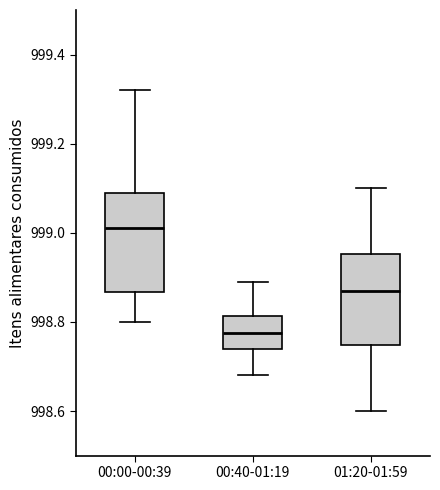

Where does the lower whisker of the box for 00:00-00:39 end on the y-axis? The values are not printed on the chart, so give them approximately, as read against the axis.

998.80